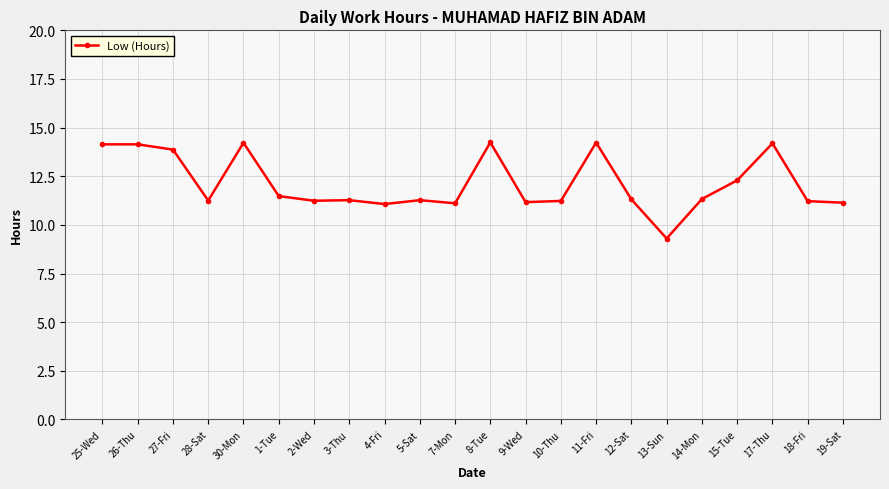

True or false: the data shows 5.1 at 1-Tue.

False